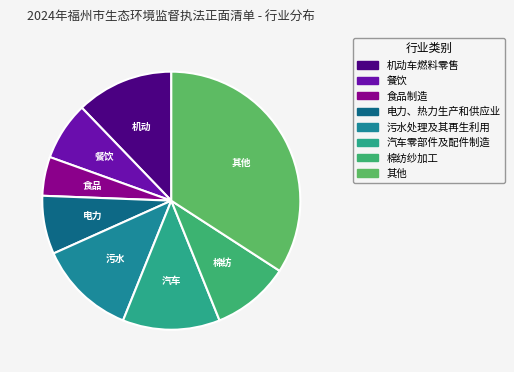

How many slices are in this pie chart?

8